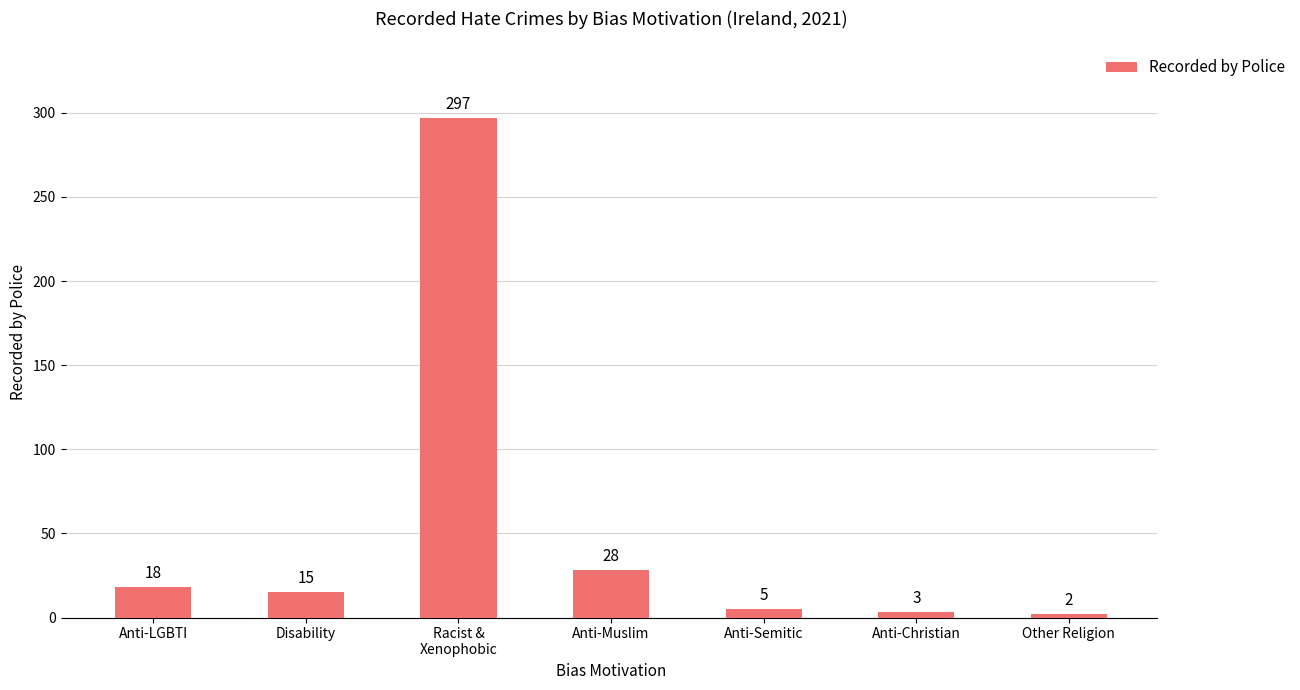

What position from the left is Anti-Muslim?

4